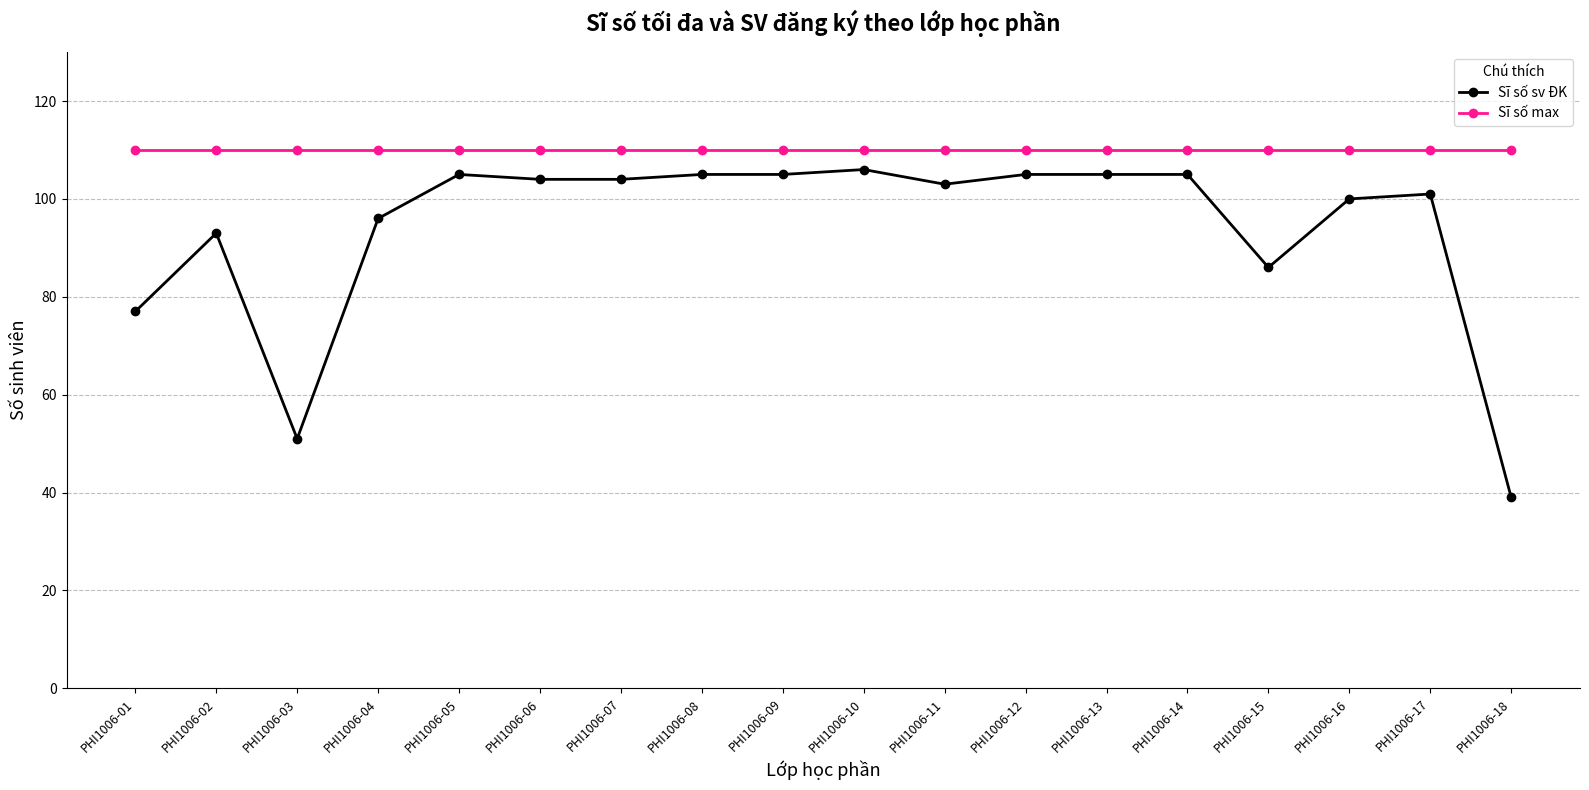

True or false: Sĩ số sv ĐK and Sĩ số max intersect in this chart.

False